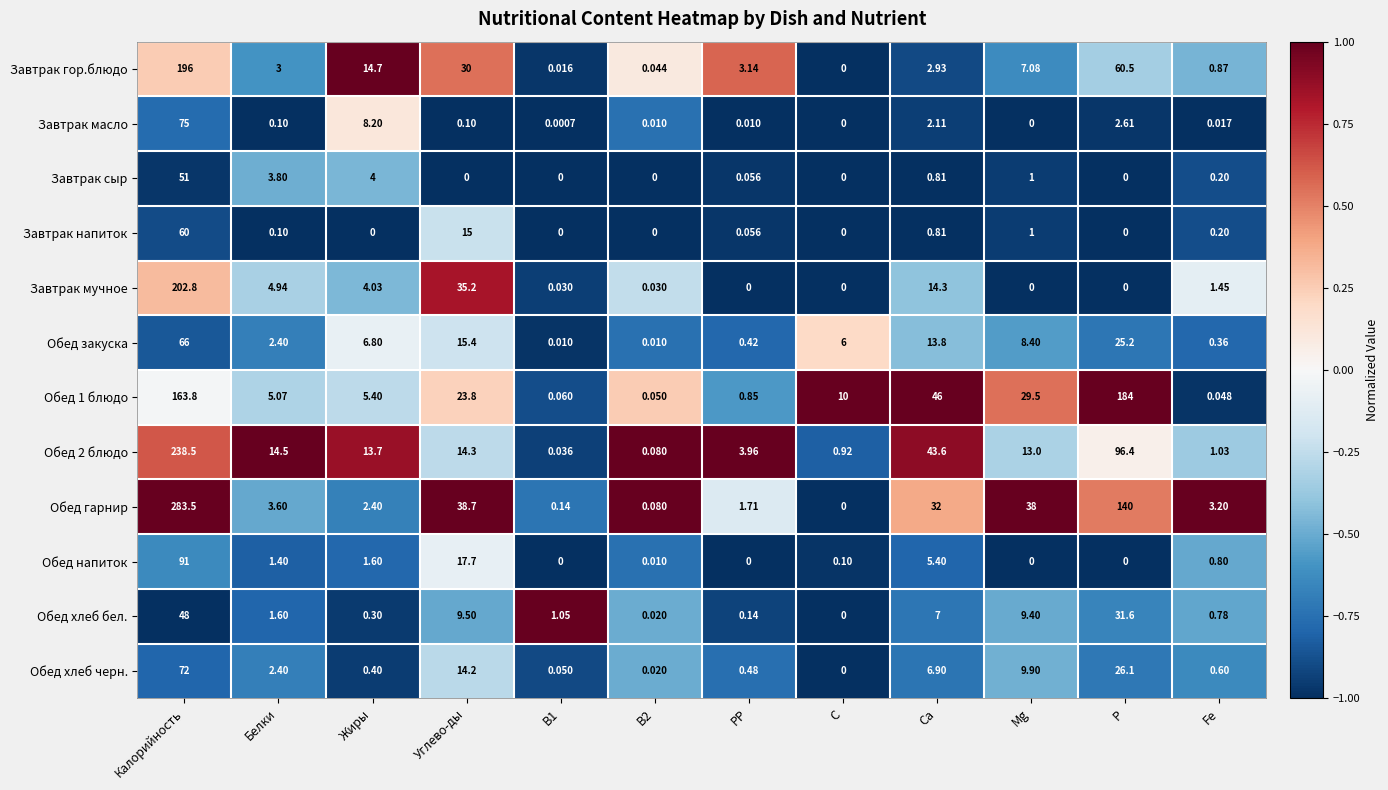

Which category has the highest value across all series?

Калорийность